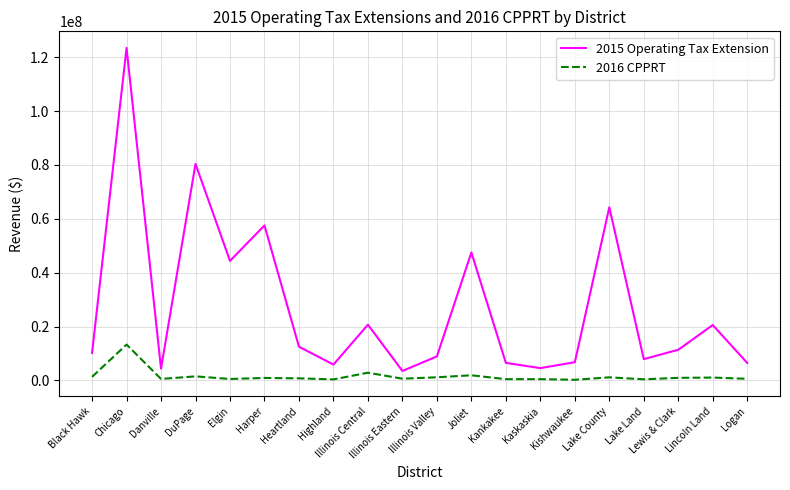

What is the greatest value displayed?

123408493